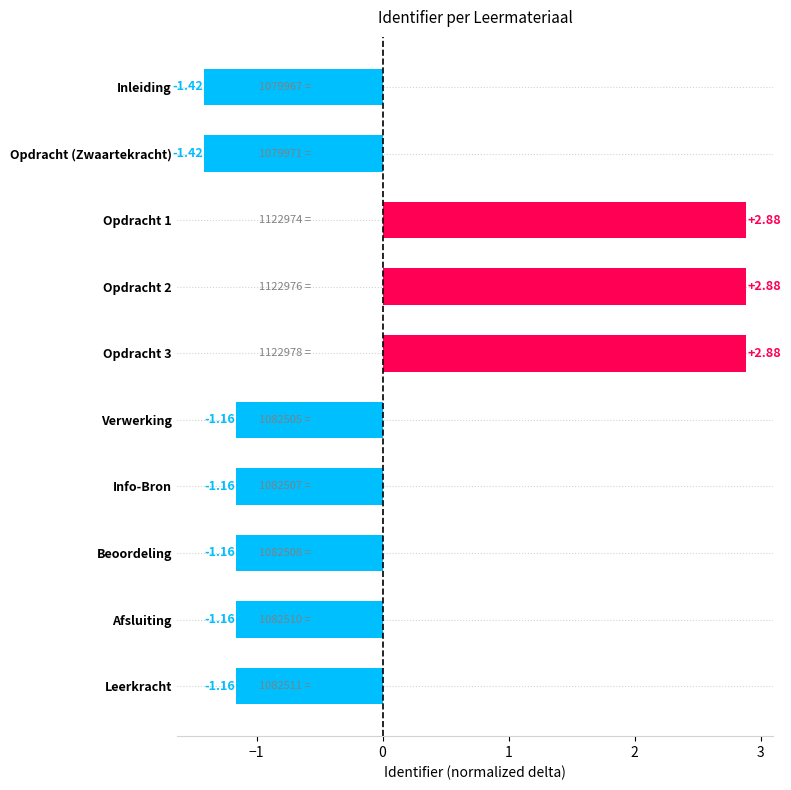

Are the bars grouped side by side (vs. stacked)?

No